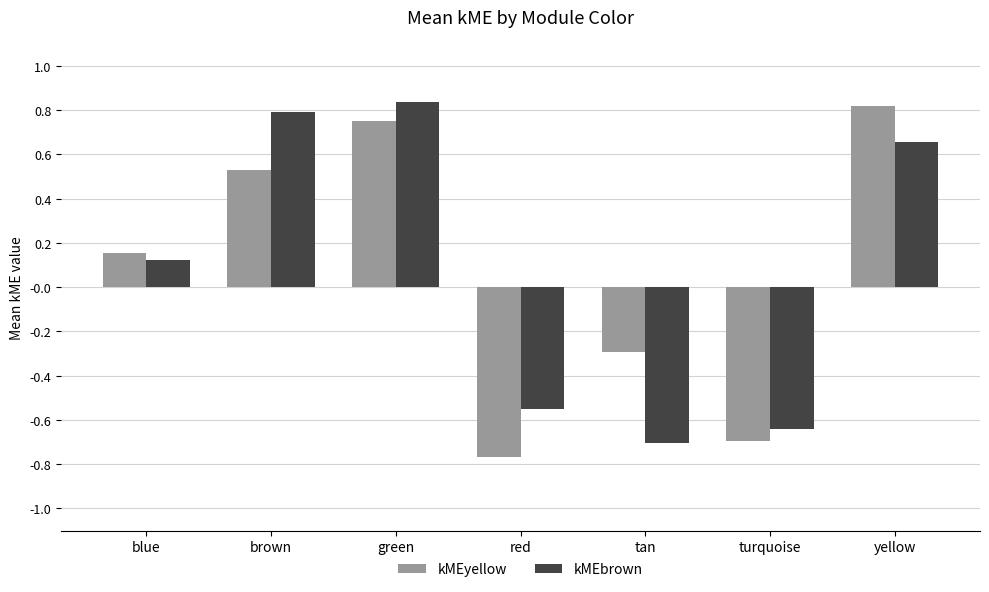

At which label is kMEyellow closest to 0?

blue